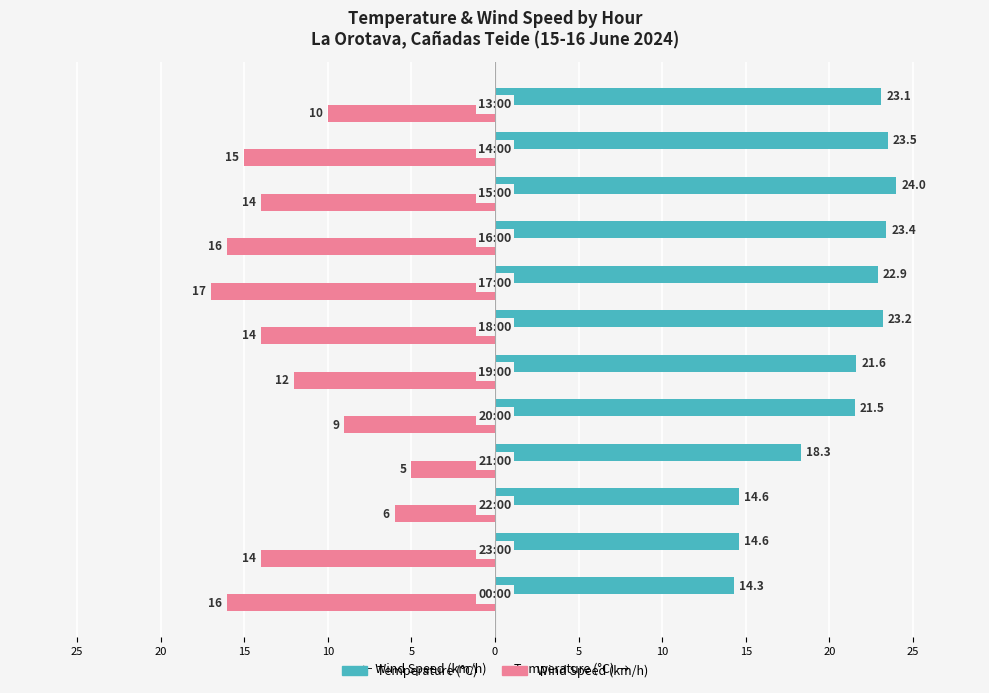

What are all the series names shown in the legend?

Temperature (°C), Wind Speed (km/h)